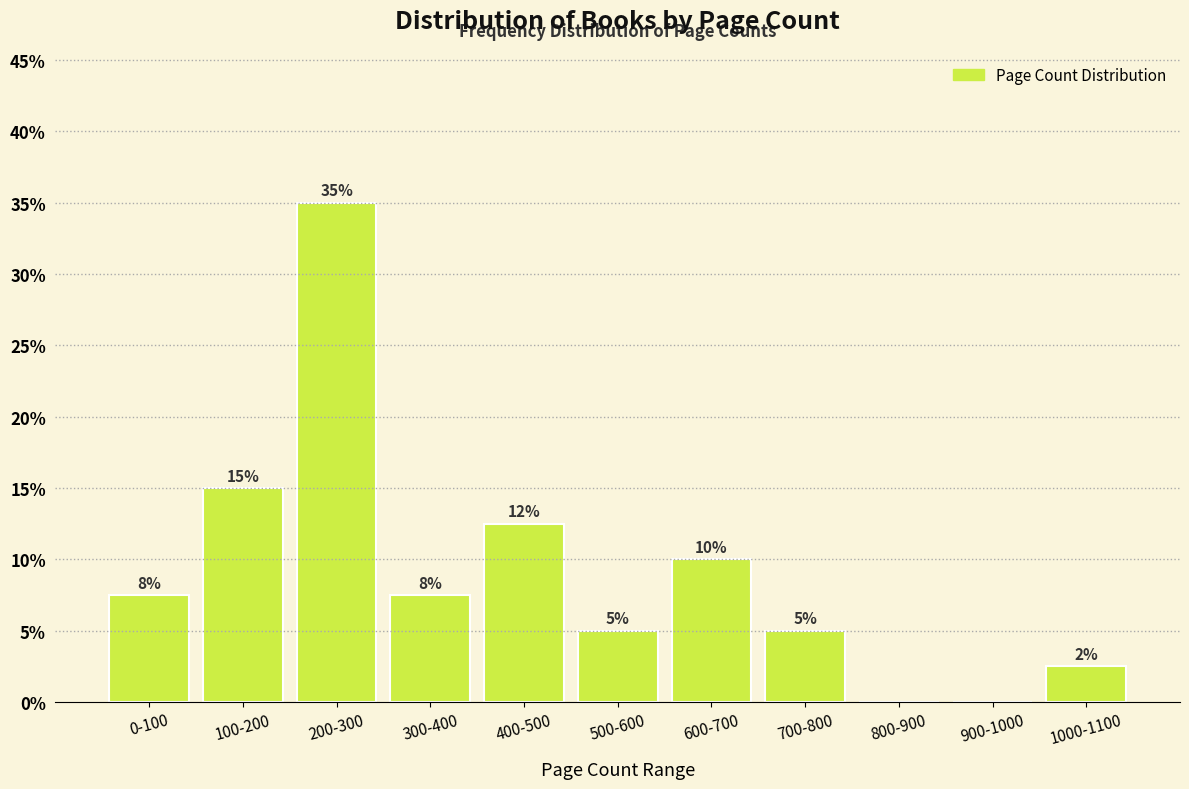

What is the change in value from 700-800 to 900-1000?

-5.0